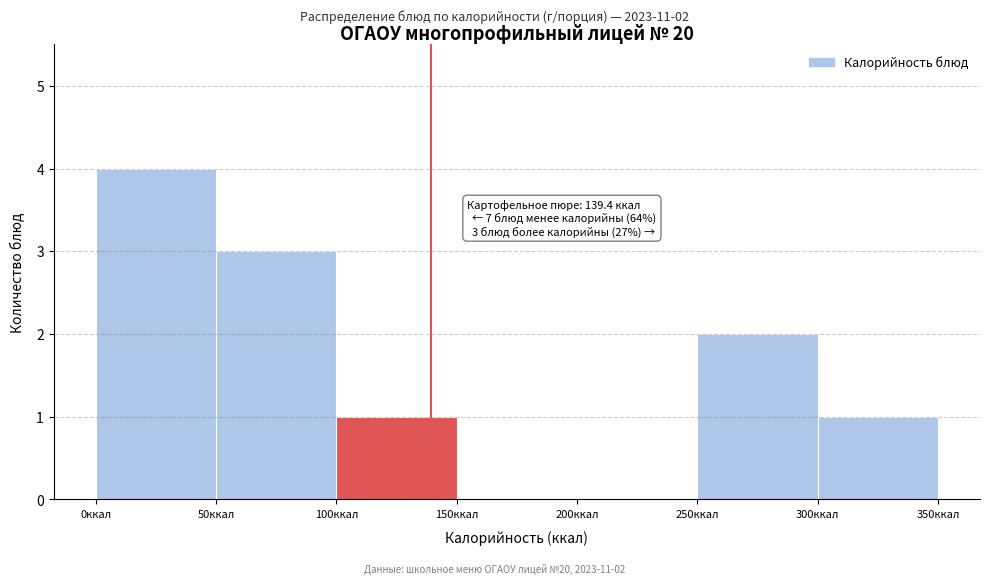

Over which range of the x-axis is the bar tallest?

0 to 50